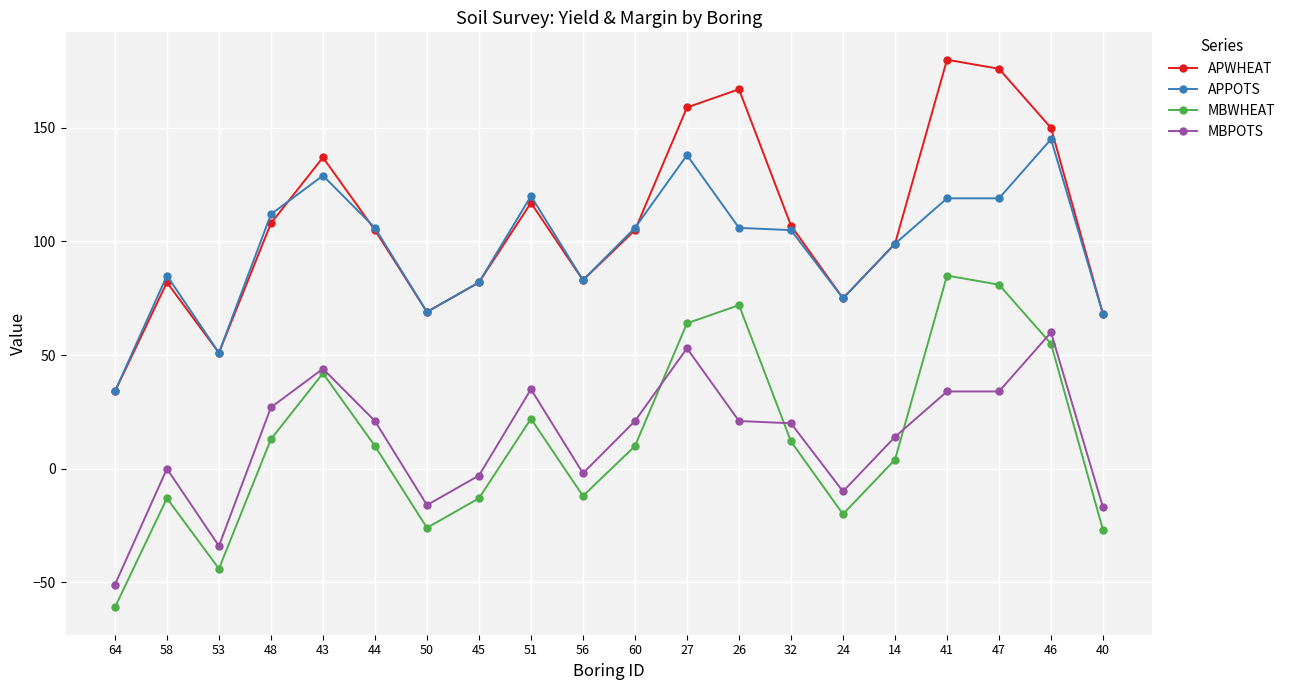

What value does the MBPOTS series have at 41, to the nearest 50?

50